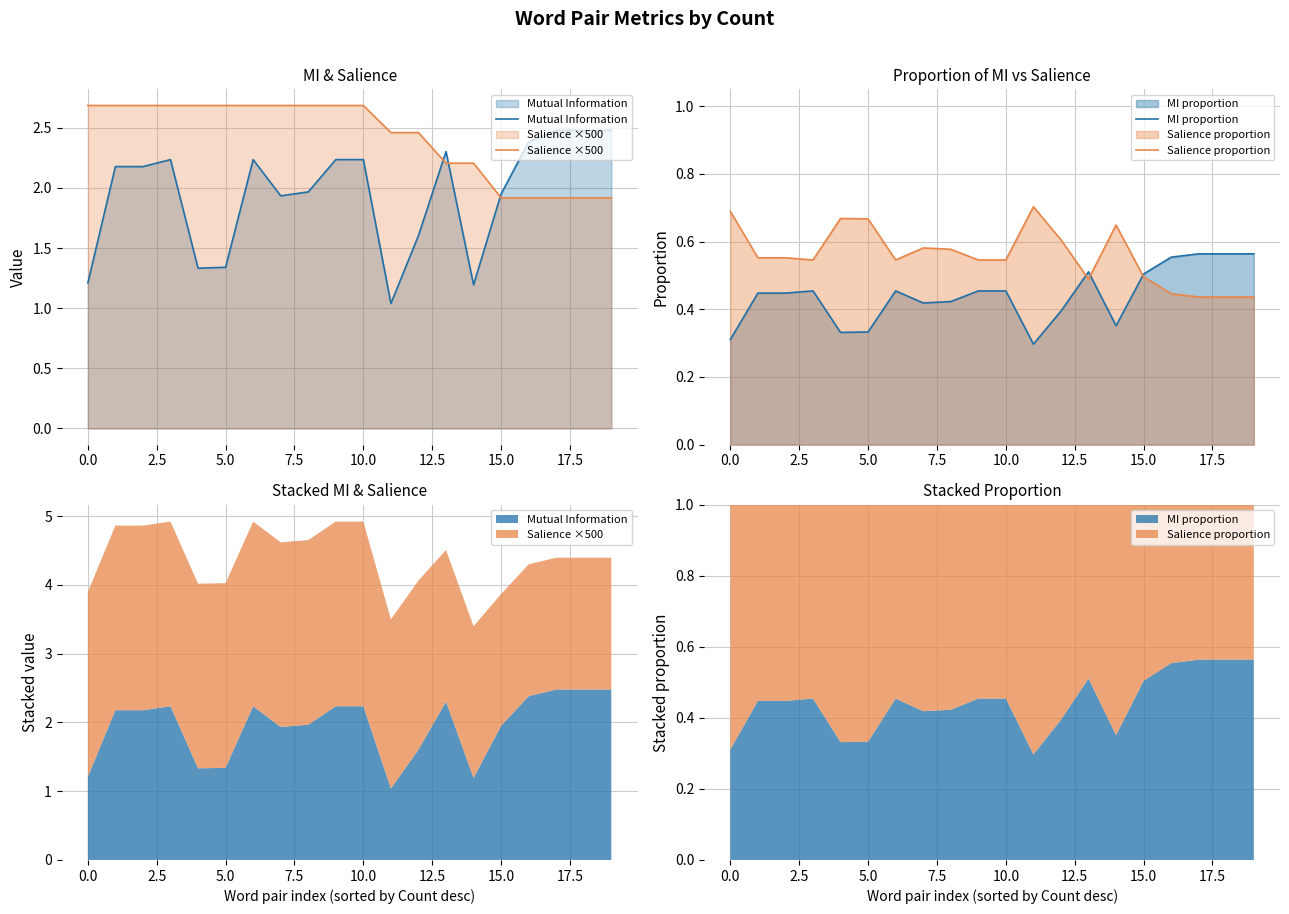

Count the Salience ×500 values in the range 2 to 3.

15